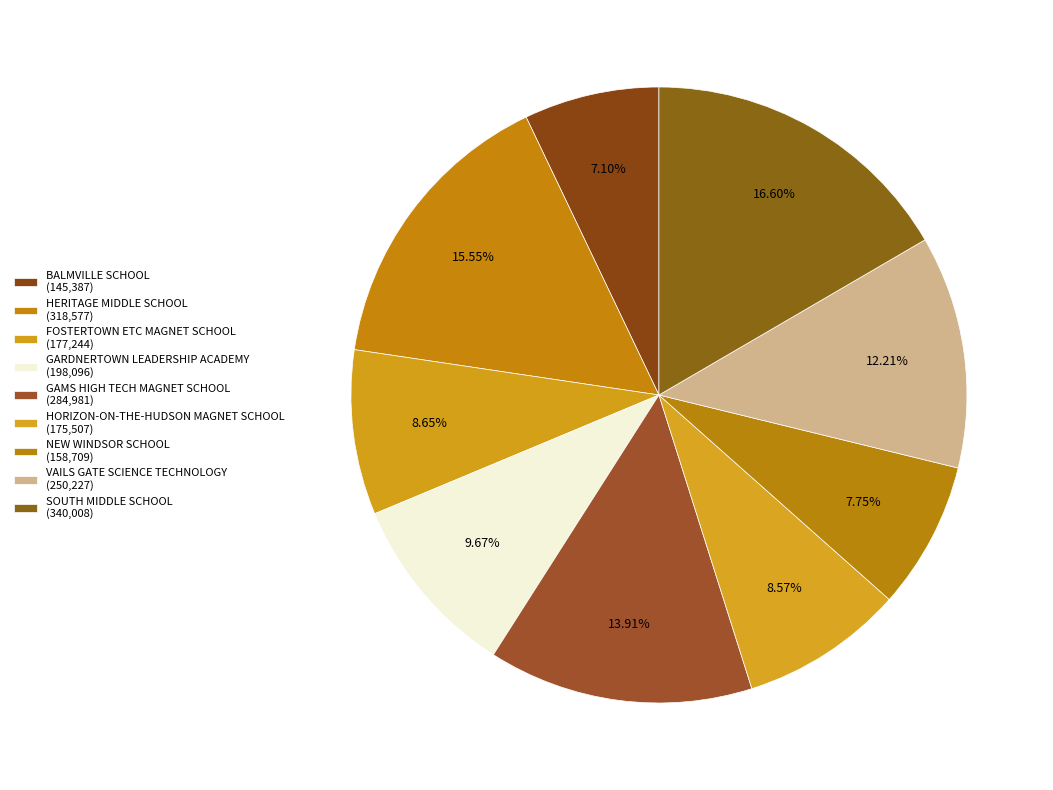

To the nearest percent, what percentage of the pie is GARDNERTOWN LEADERSHIP ACADEMY?

10%